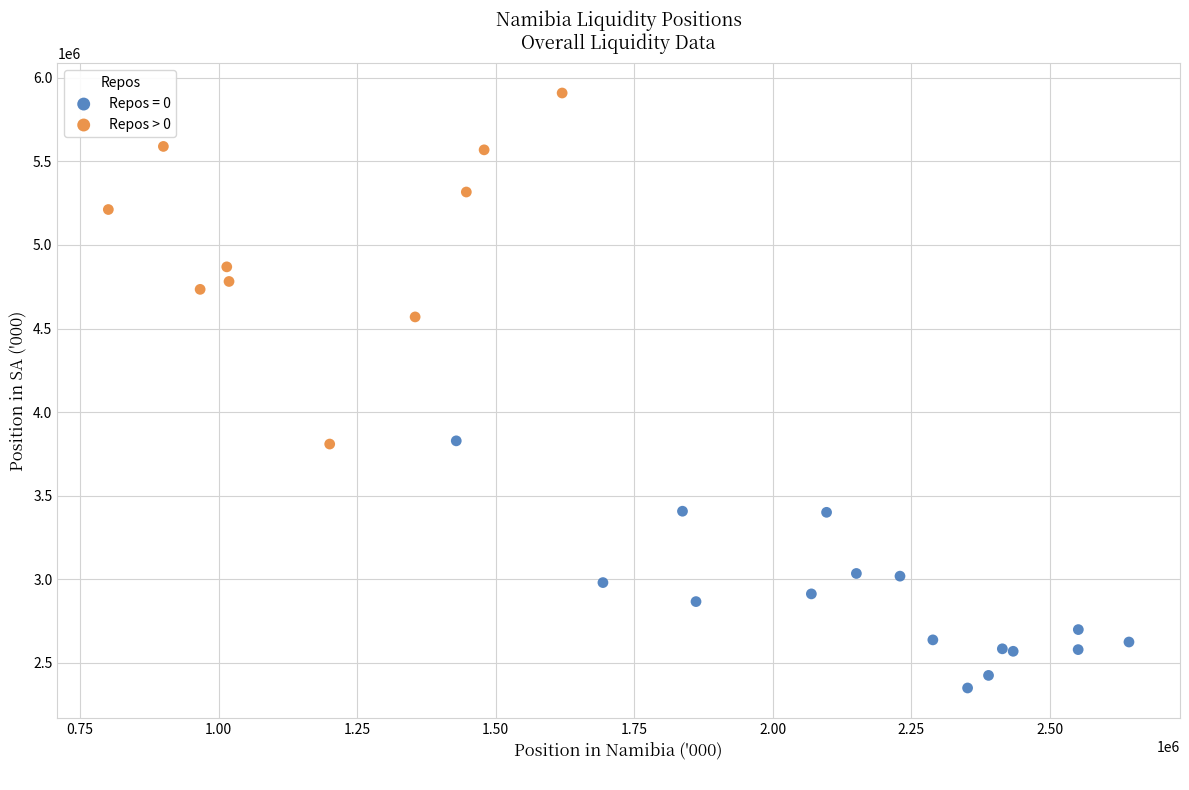

Which series has the largest Y range (max minus min)?

Repos > 0